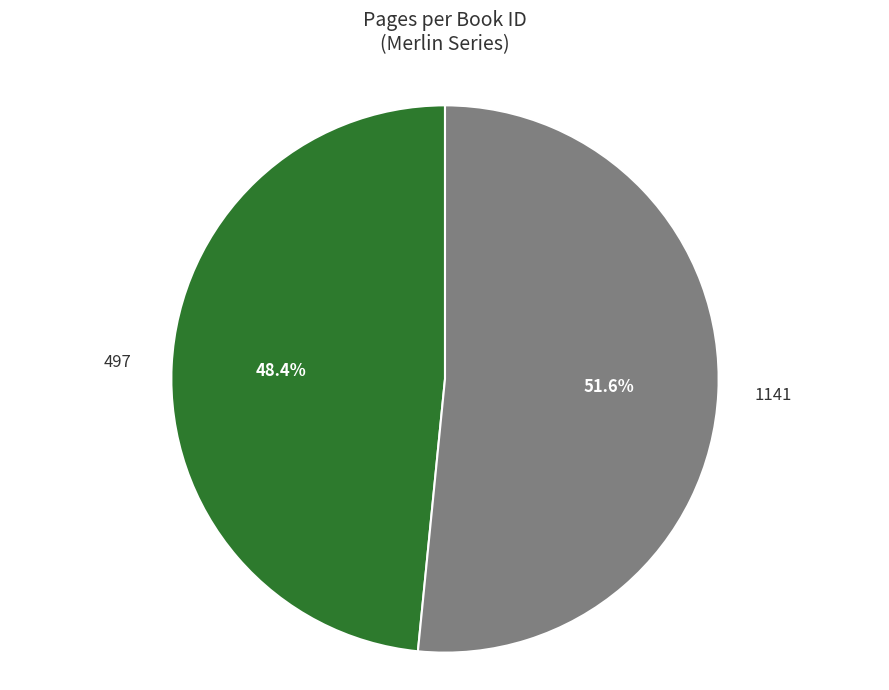

Which category has the biggest portion of the pie?

1141